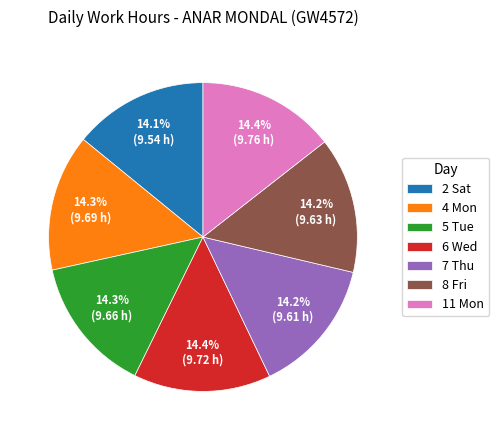

What percentage is NOT represented by 11 Mon?

85.6%